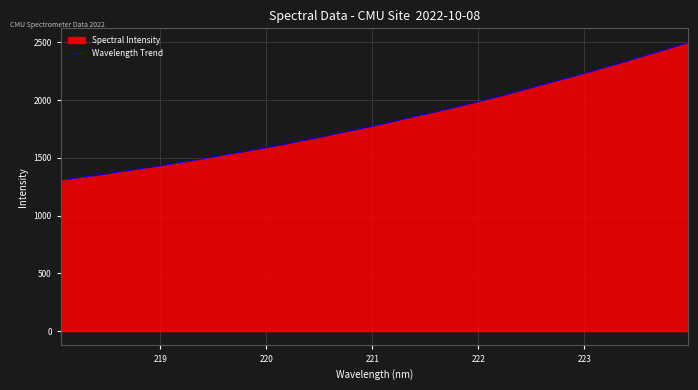

What is the minimum value shown in the chart?

1306.4